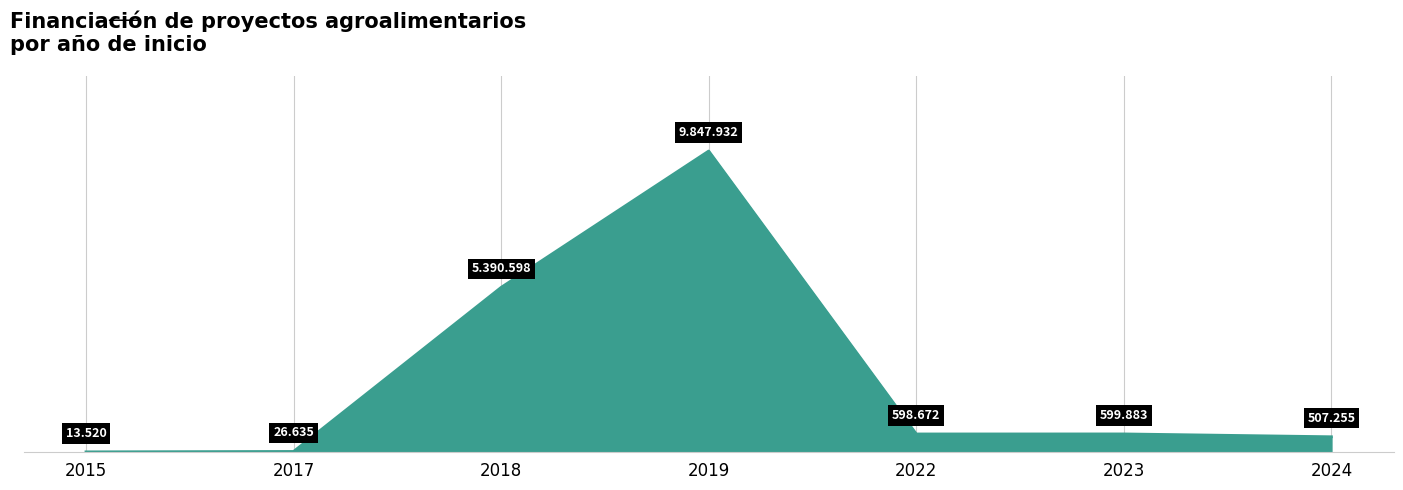

Between 2024 and 2022, which is larger?

2022